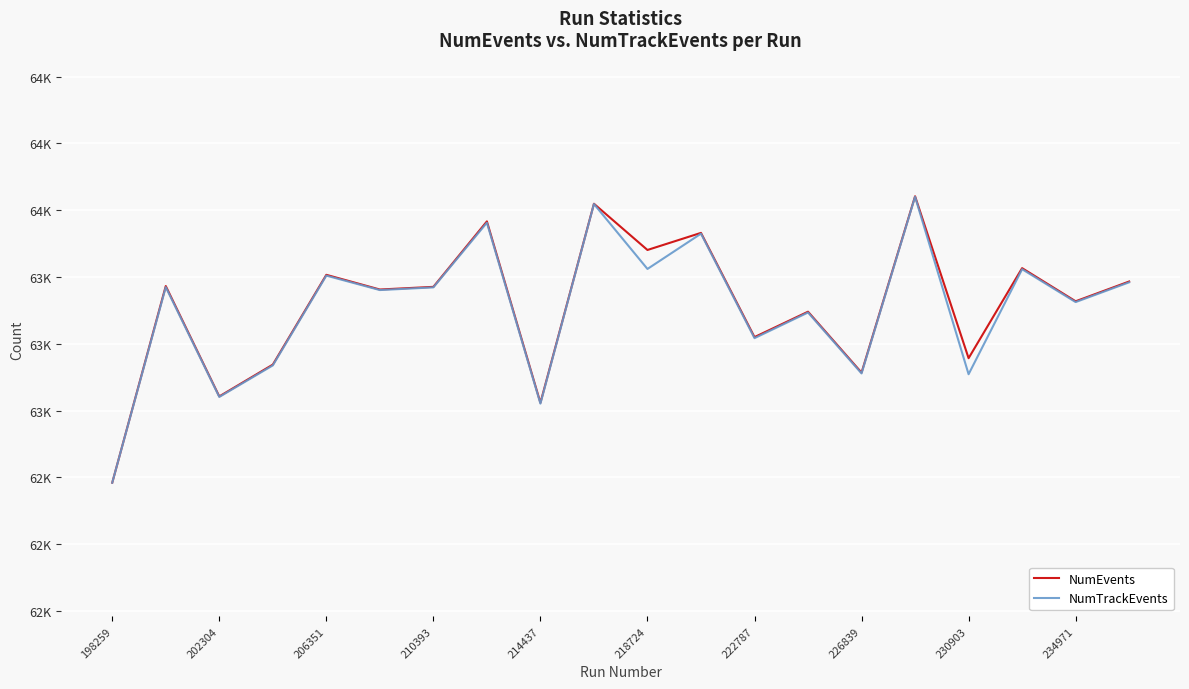

What are all the series names shown in the legend?

NumEvents, NumTrackEvents